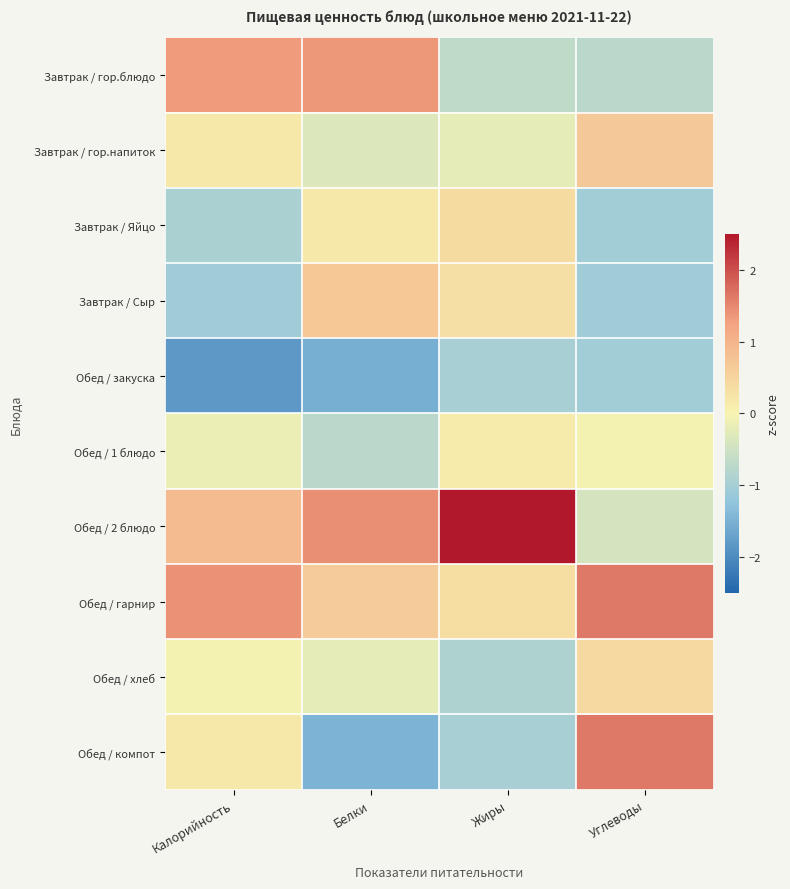

Which series has the largest total across all categories?

Обед / 2 блюдо